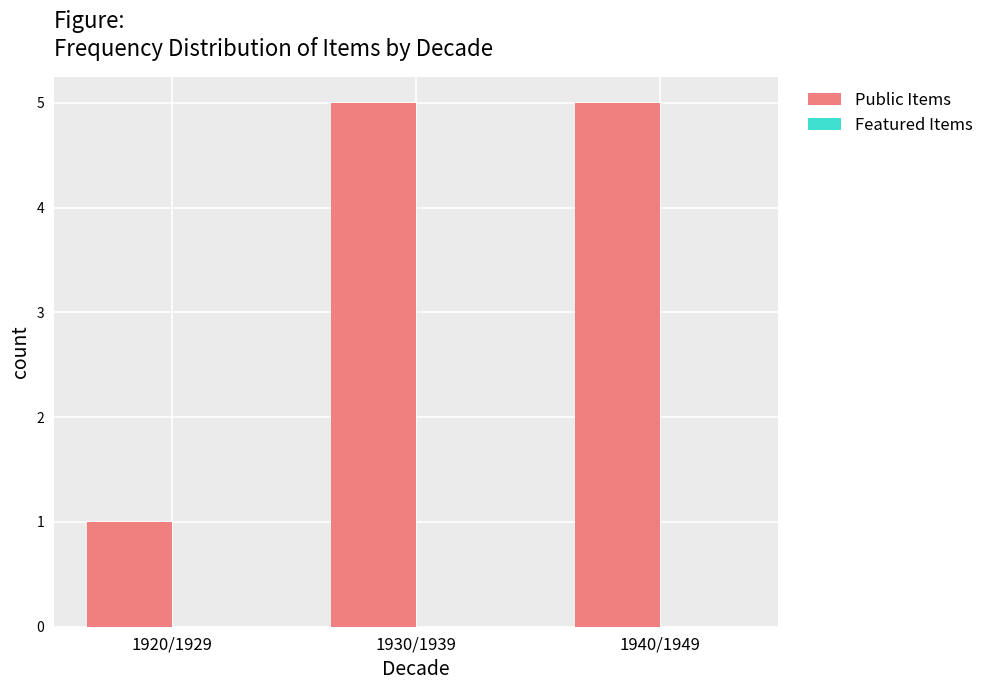

Reading left to right, transcribe all the data shown in this chart.

1920/1929=1	1930/1939=5	1940/1949=5